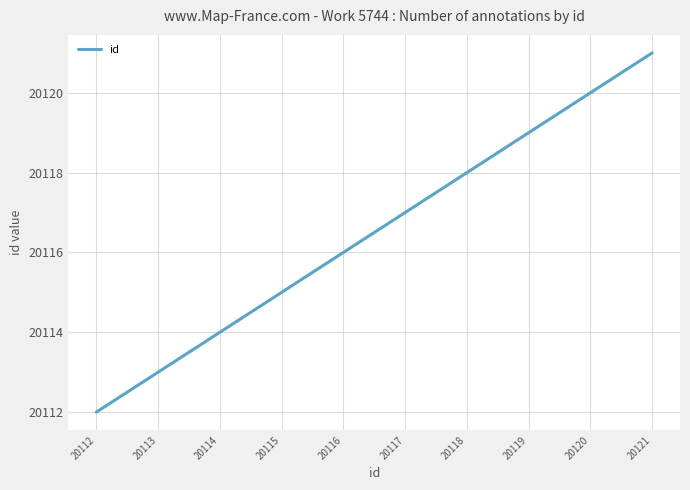

Which has a higher value, 20112 or 20117?

20117